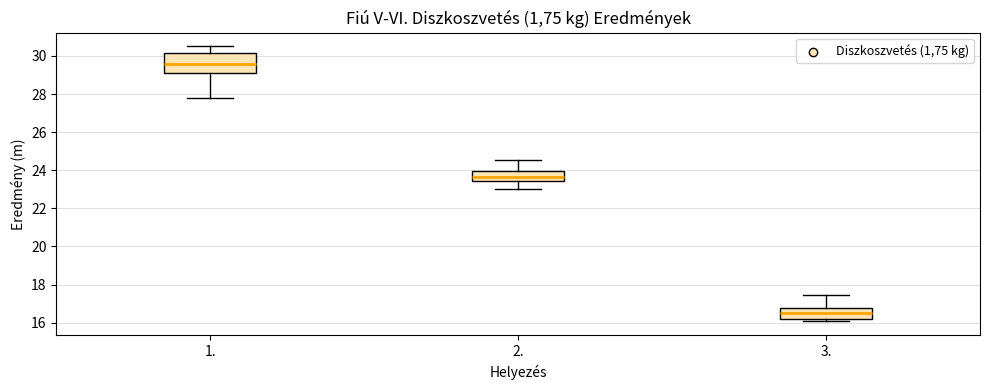

Reading left to right, read every box against the y-axis: the position of its median line, the range the box covers, and the ends of its whiskers. The values are not printed on the chart, so give them approximately, as read against the axis.

1.: median 29.6, box 29.2 to 30.2, whiskers 27.8 to 30.6
2.: median 23.6, box 23.4 to 24.0, whiskers 23.0 to 24.6
3.: median 16.6, box 16.2 to 16.8, whiskers 16.0 to 17.4